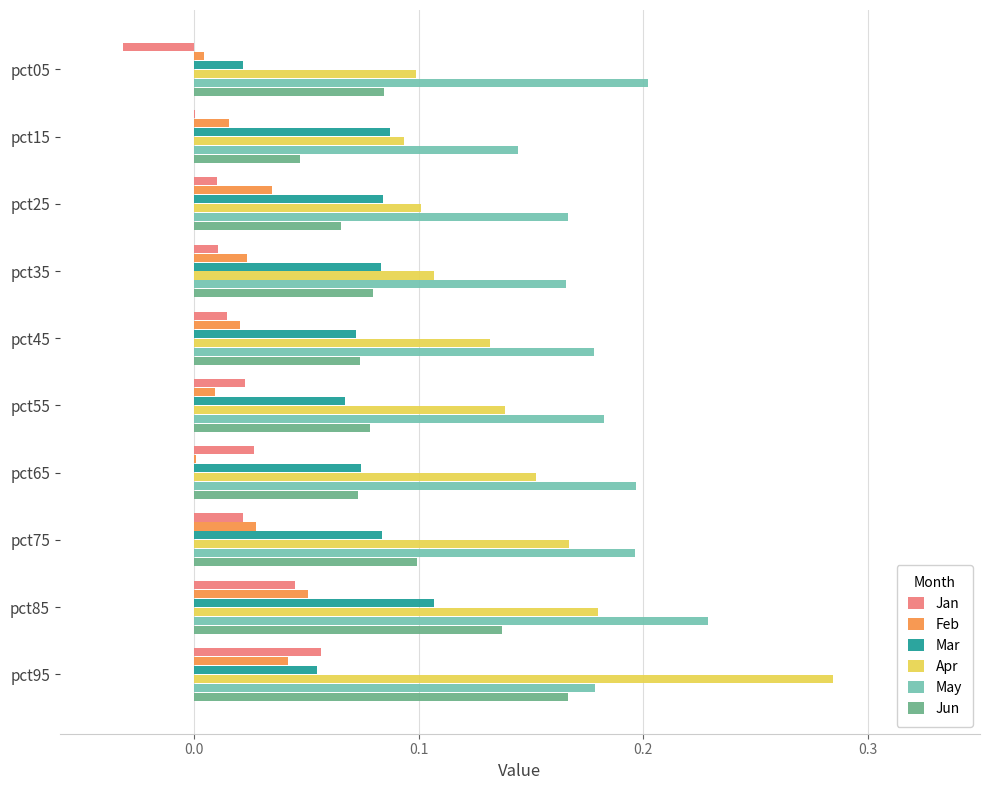

Which series has the largest total across all categories?

May